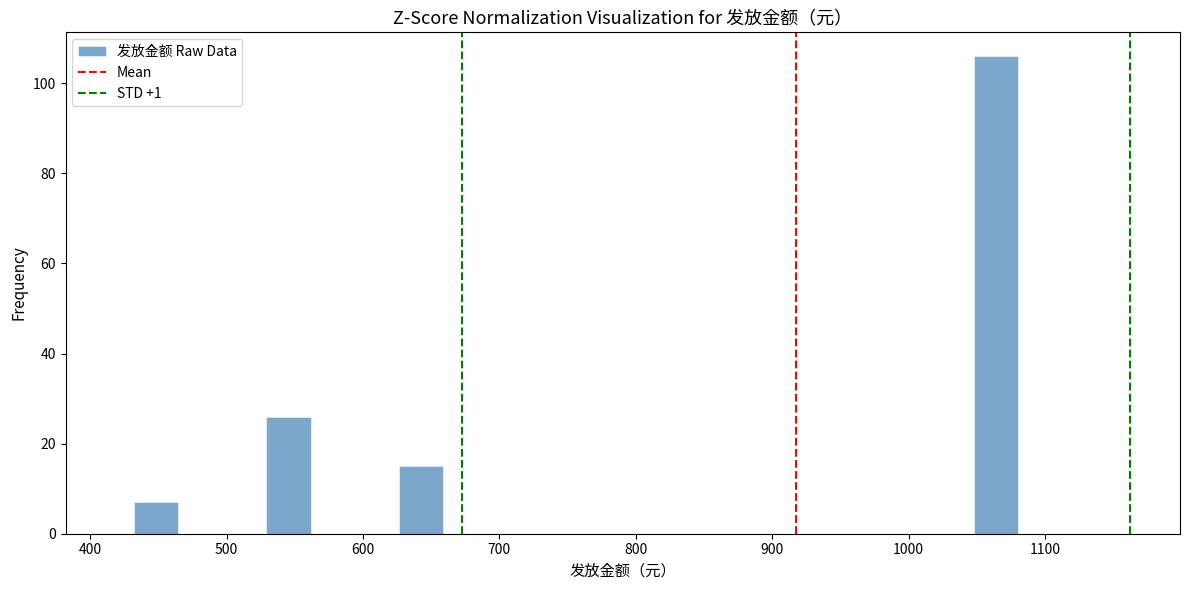

Read against the x-axis, roughly where is the centre of the tallest bar?

1060